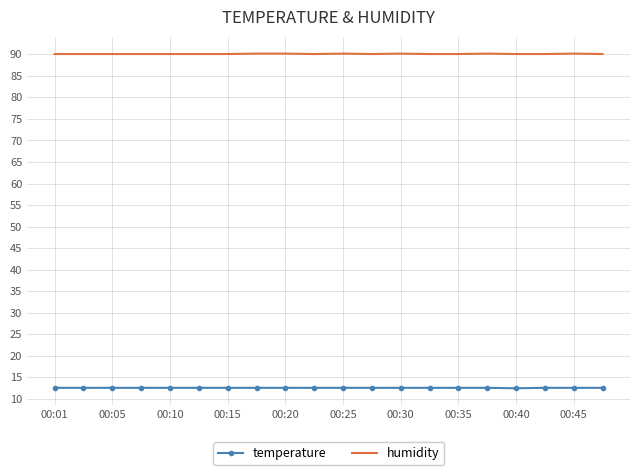

Which series has the widest spread of values?

humidity